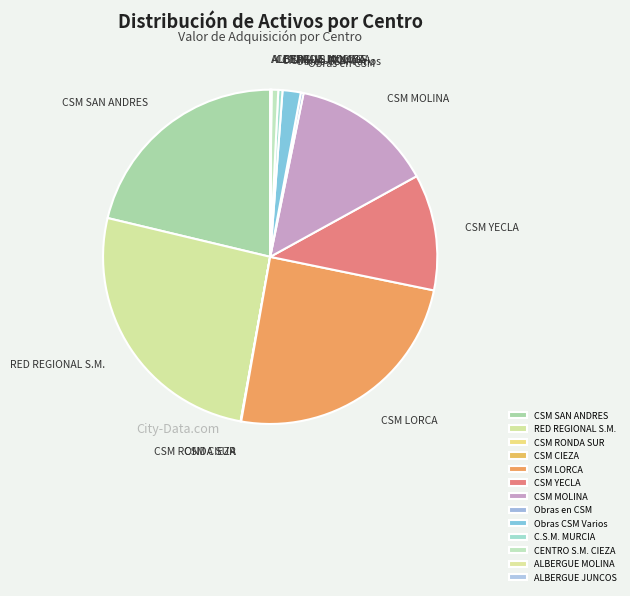

Does any single category account for the majority?

No